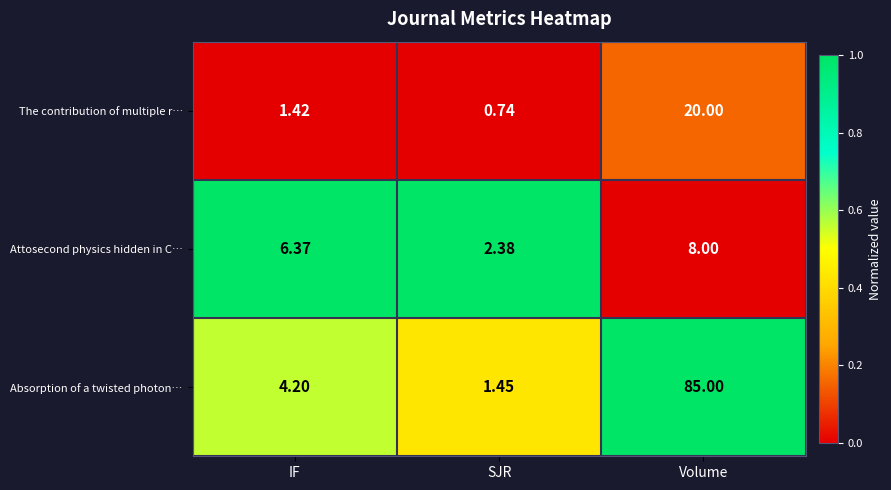

Between SJR and Volume, which series saw the biggest shift?

Absorption of a twisted photon…